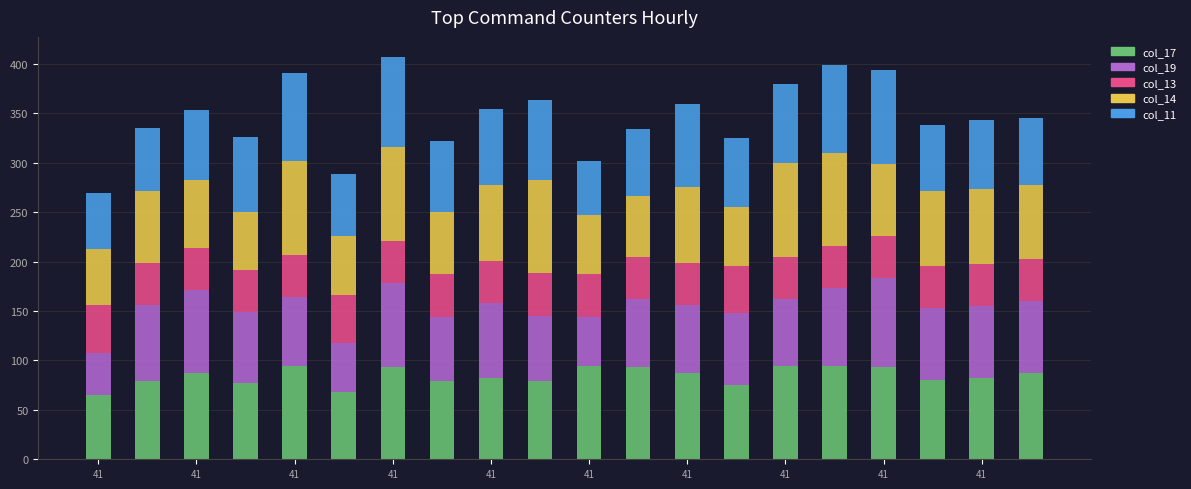

What is the difference between the second highest and minimum values in the col_17 series?

29